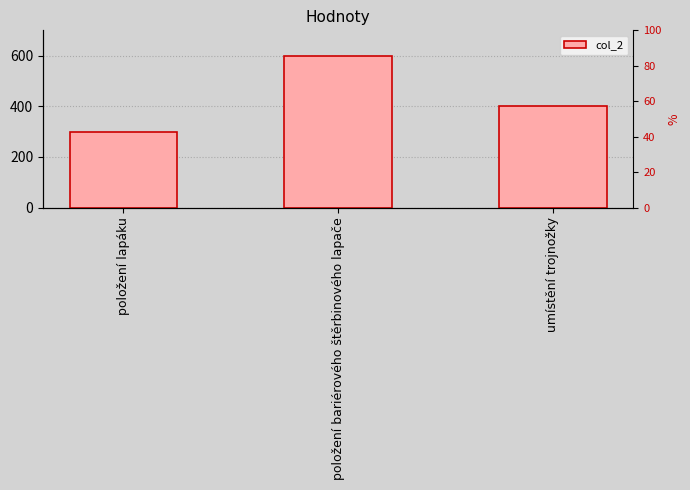

What is the label of the 2nd bar from the right?

položení bariérového štěrbinového lapače